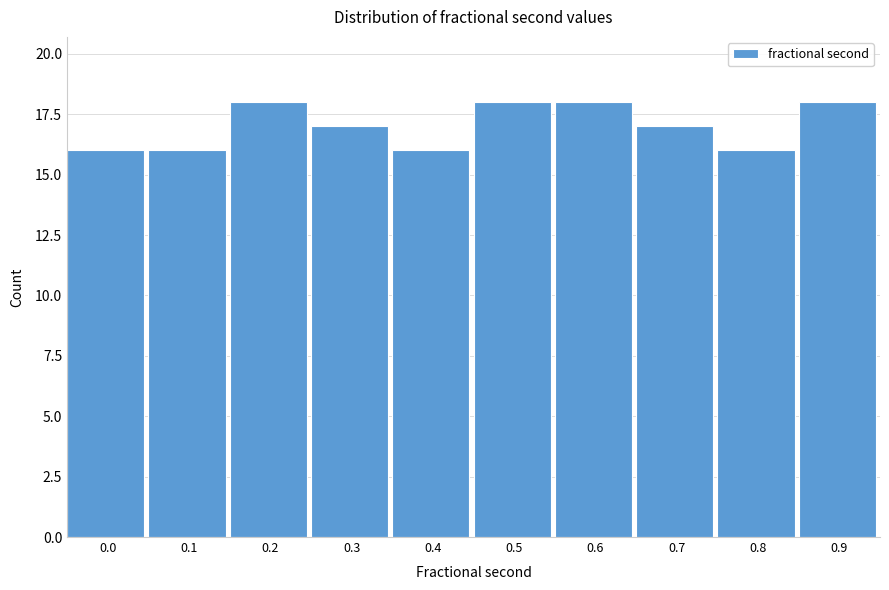

Reading left to right, transcribe all the data shown in this chart.

16	16	18	17	16	18	18	17	16	18